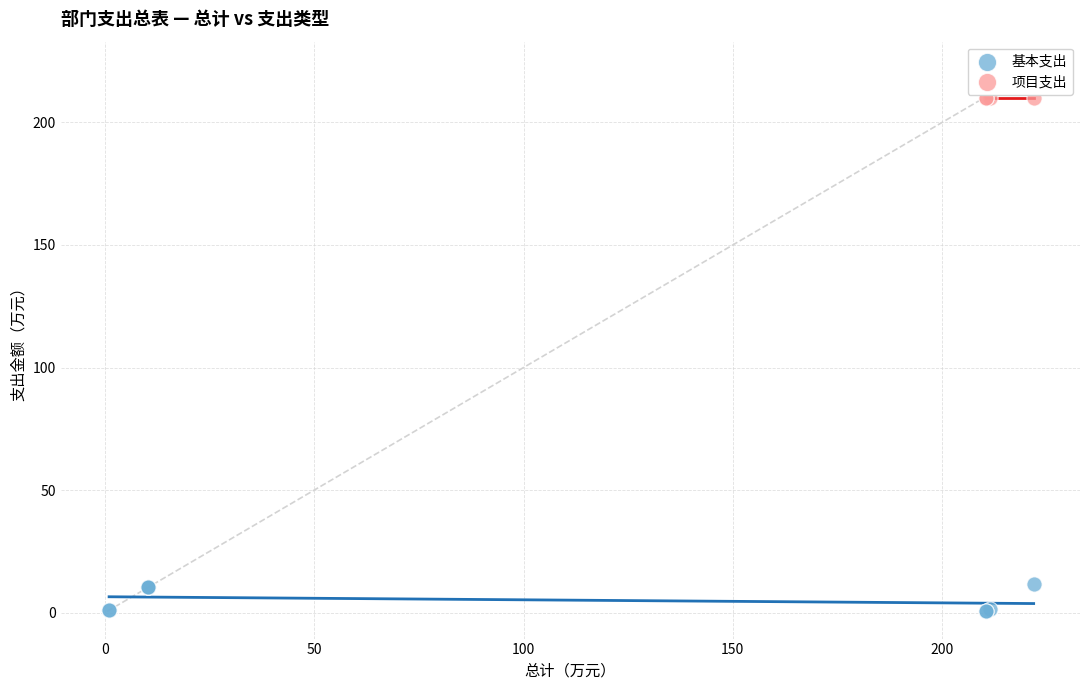

Which series reaches the minimum Y coordinate?

基本支出